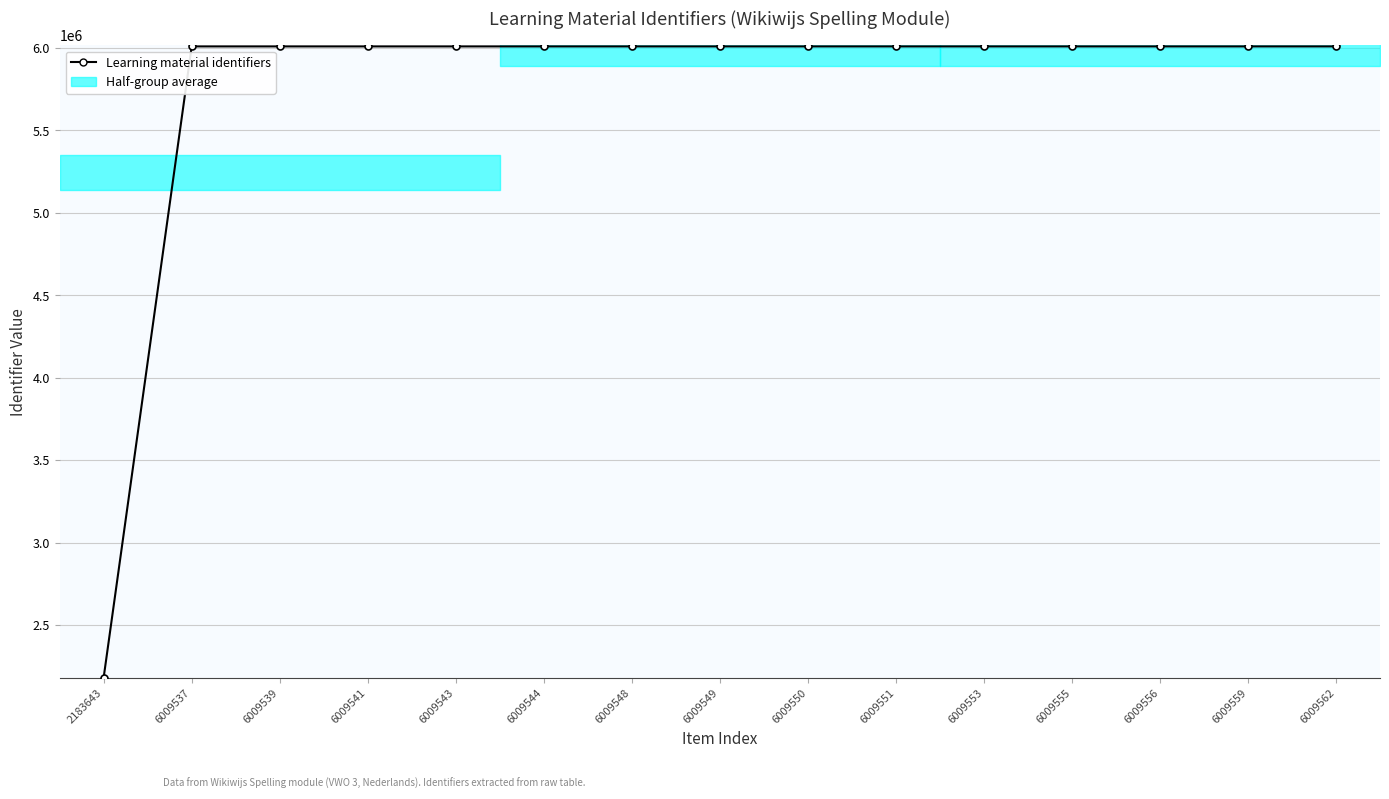

What is the average value?

5754489